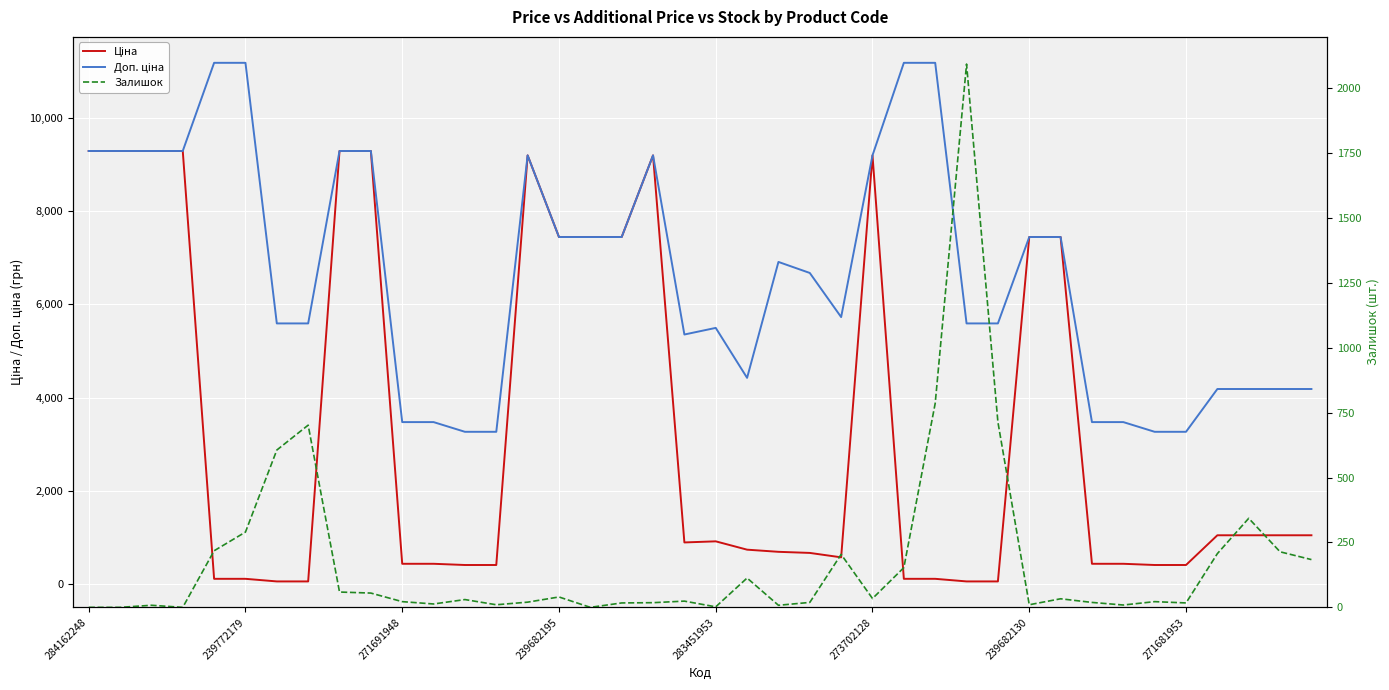

Does the chart display data point markers on the line(s)?

No